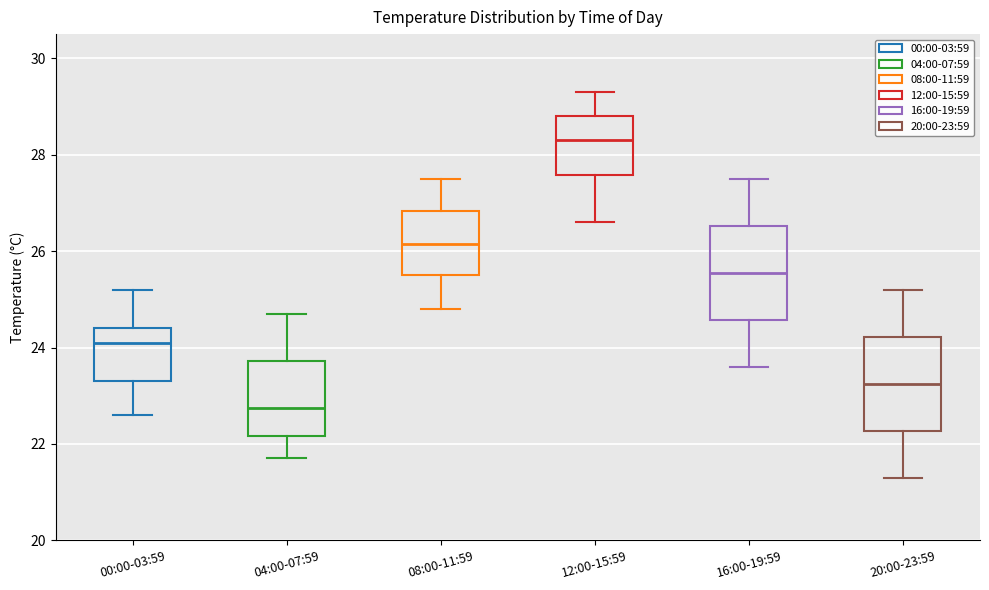

Reading left to right, read every box against the y-axis: the position of its median line, the range the box covers, and the ends of its whiskers. The values are not printed on the chart, so give them approximately, as read against the axis.

00:00-03:59: median 24.2, box 23.4 to 24.4, whiskers 22.6 to 25.2
04:00-07:59: median 22.8, box 22.2 to 23.8, whiskers 21.8 to 24.8
08:00-11:59: median 26.2, box 25.6 to 26.8, whiskers 24.8 to 27.6
12:00-15:59: median 28.4, box 27.6 to 28.8, whiskers 26.6 to 29.4
16:00-19:59: median 25.6, box 24.6 to 26.6, whiskers 23.6 to 27.6
20:00-23:59: median 23.2, box 22.2 to 24.2, whiskers 21.4 to 25.2